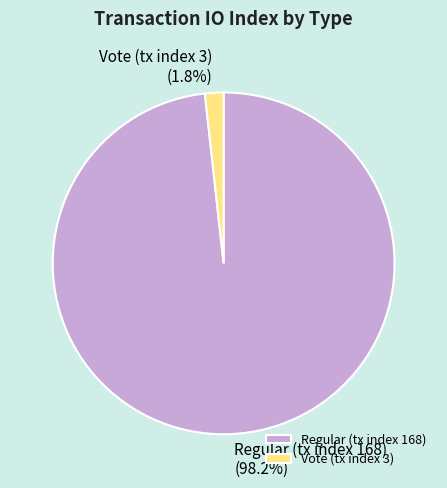

Between Regular (tx index 168) and Vote (tx index 3), which is larger?

Regular (tx index 168)